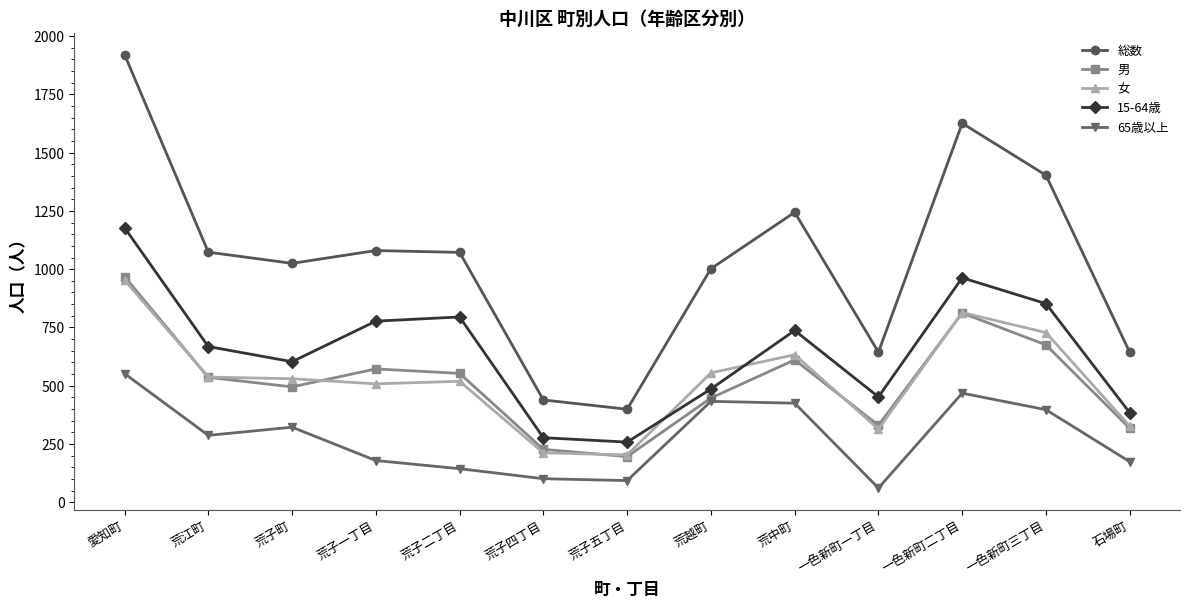

At which label is 女 closest to 578?

荒越町